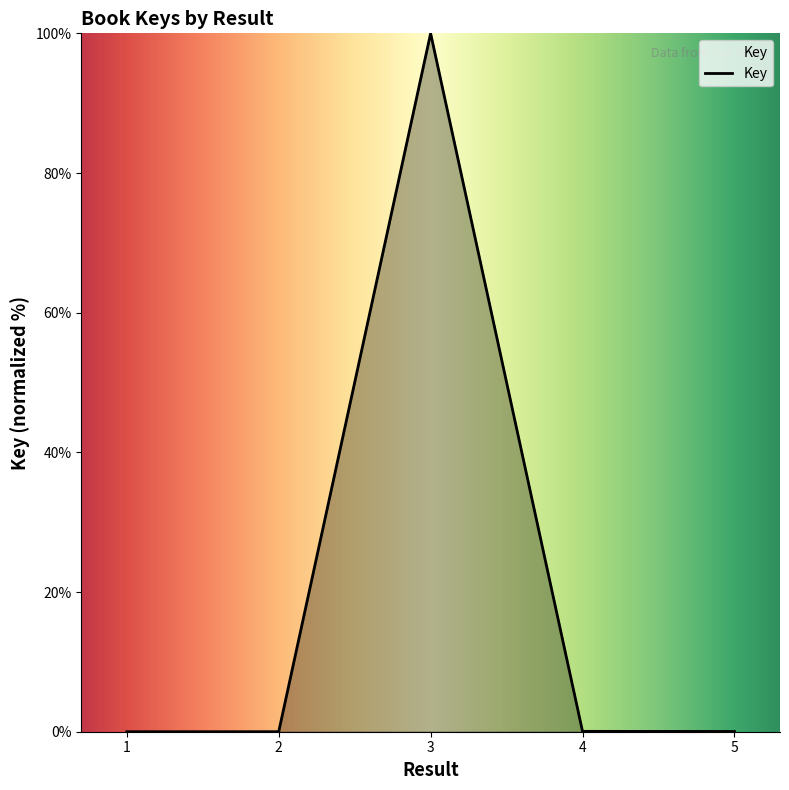

How many interior local peaks (higher than both neighbors) does the data have?

1